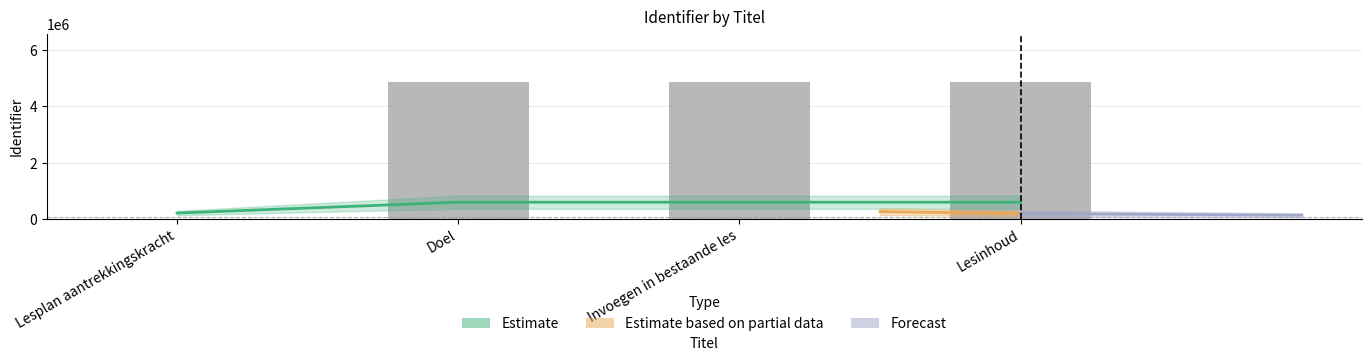

Are the bars grouped side by side (vs. stacked)?

No